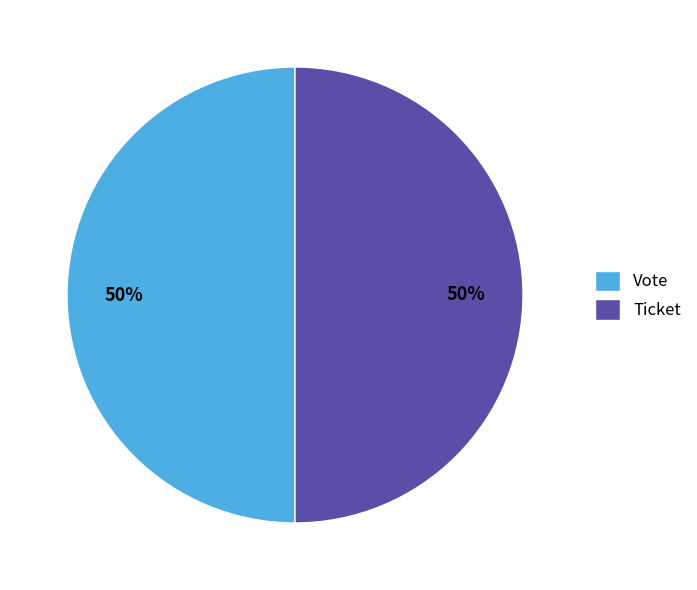

True or false: Ticket accounts for 40% of the total.

False